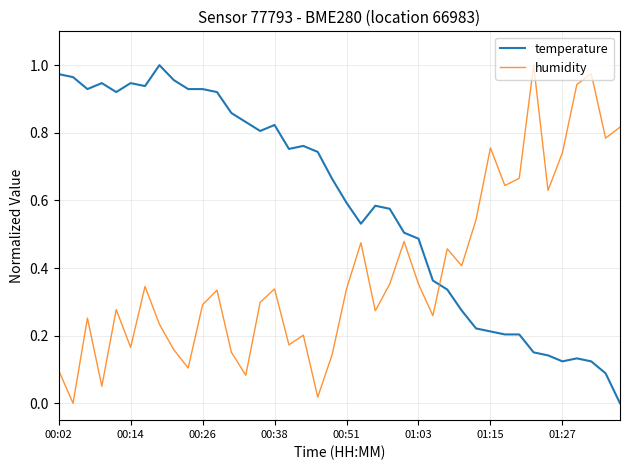

List the series in order of their overall mean, highest first.

temperature, humidity